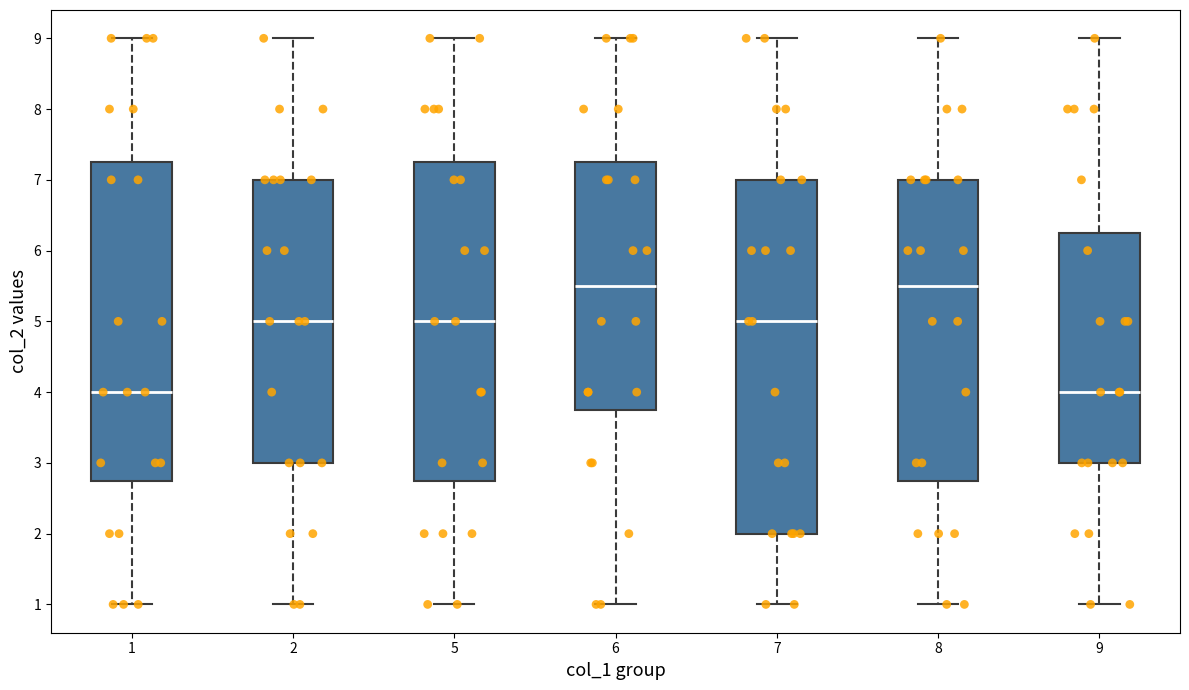

Reading left to right, read every box against the y-axis: the position of its median line, the range the box covers, and the ends of its whiskers. The values are not printed on the chart, so give them approximately, as read against the axis.

1: median 4.0, box 2.8 to 7.3, whiskers 1.0 to 9.0
2: median 5.0, box 3.0 to 7.0, whiskers 1.0 to 9.0
5: median 5.0, box 2.8 to 7.3, whiskers 1.0 to 9.0
6: median 5.5, box 3.8 to 7.3, whiskers 1.0 to 9.0
7: median 5.0, box 2.0 to 7.0, whiskers 1.0 to 9.0
8: median 5.5, box 2.8 to 7.0, whiskers 1.0 to 9.0
9: median 4.0, box 3.0 to 6.3, whiskers 1.0 to 9.0